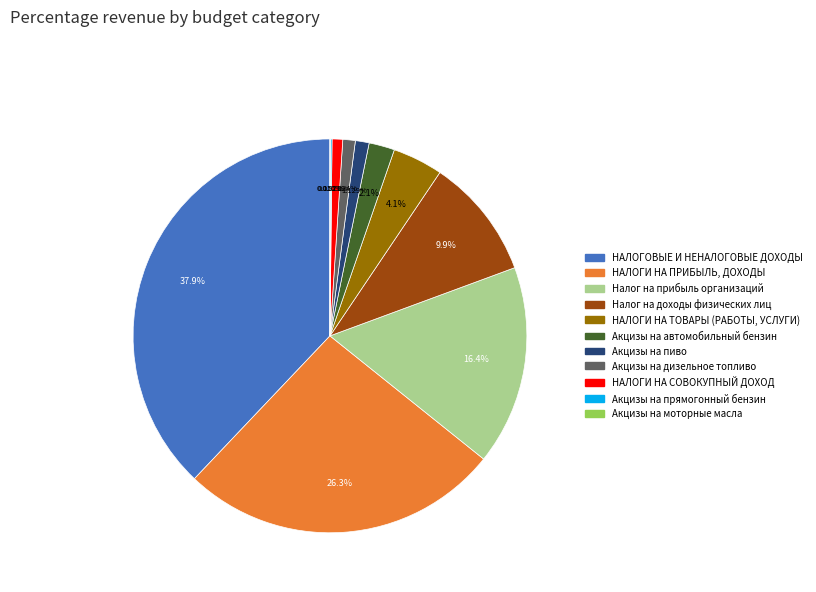

Does any single category account for the majority?

No